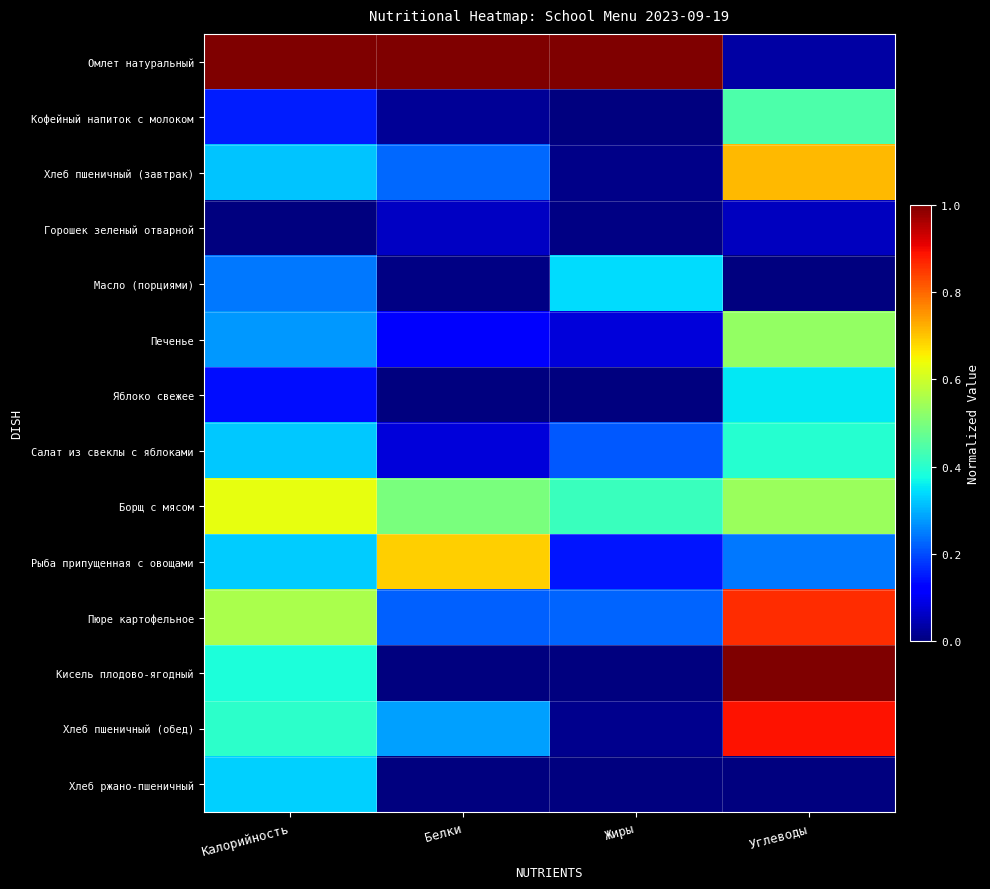

Reading left to right, transcribe all the data shown in this chart.

Омлет натуральный: Калорийность=1.0	Белки=1.0	Жиры=1.0	Углеводы=0.0
Кофейный напиток с молоком: Калорийность=0.2	Белки=0.0	Жиры=0.0	Углеводы=0.4
Хлеб пшеничный (завтрак): Калорийность=0.3	Белки=0.2	Жиры=0.0	Углеводы=0.7
Горошек зеленый отварной: Калорийность=0.0	Белки=0.1	Жиры=0.0	Углеводы=0.1
Масло (порциями): Калорийность=0.2	Белки=0.0	Жиры=0.3	Углеводы=0.0
Печенье: Калорийность=0.3	Белки=0.1	Жиры=0.1	Углеводы=0.5
Яблоко свежее: Калорийность=0.1	Белки=0.0	Жиры=0.0	Углеводы=0.4
Салат из свеклы с яблоками: Калорийность=0.3	Белки=0.1	Жиры=0.2	Углеводы=0.4
Борщ с мясом: Калорийность=0.6	Белки=0.5	Жиры=0.4	Углеводы=0.5
Рыба припущенная с овощами: Калорийность=0.3	Белки=0.7	Жиры=0.1	Углеводы=0.2
Пюре картофельное: Калорийность=0.6	Белки=0.2	Жиры=0.2	Углеводы=0.9
Кисель плодово-ягодный: Калорийность=0.4	Белки=0.0	Жиры=0.0	Углеводы=1.0
Хлеб пшеничный (обед): Калорийность=0.4	Белки=0.3	Жиры=0.0	Углеводы=0.9
Хлеб ржано-пшеничный: Калорийность=0.3	Белки=0.0	Жиры=0.0	Углеводы=0.0